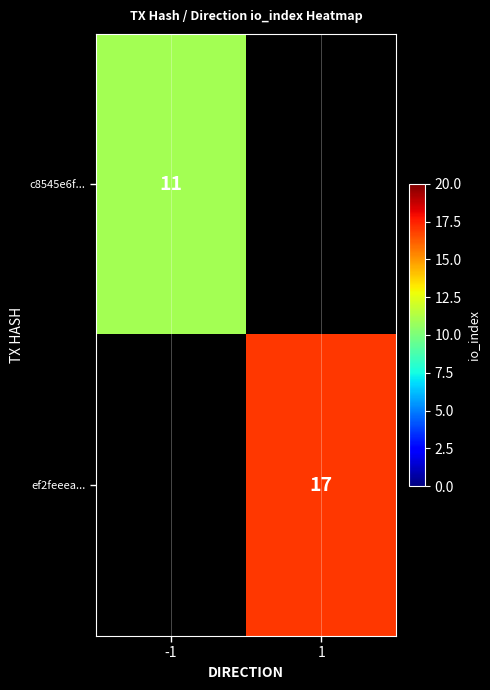

Is the value of ef2feeea... at 1 greater than the value of c8545e6f... at -1?

Yes